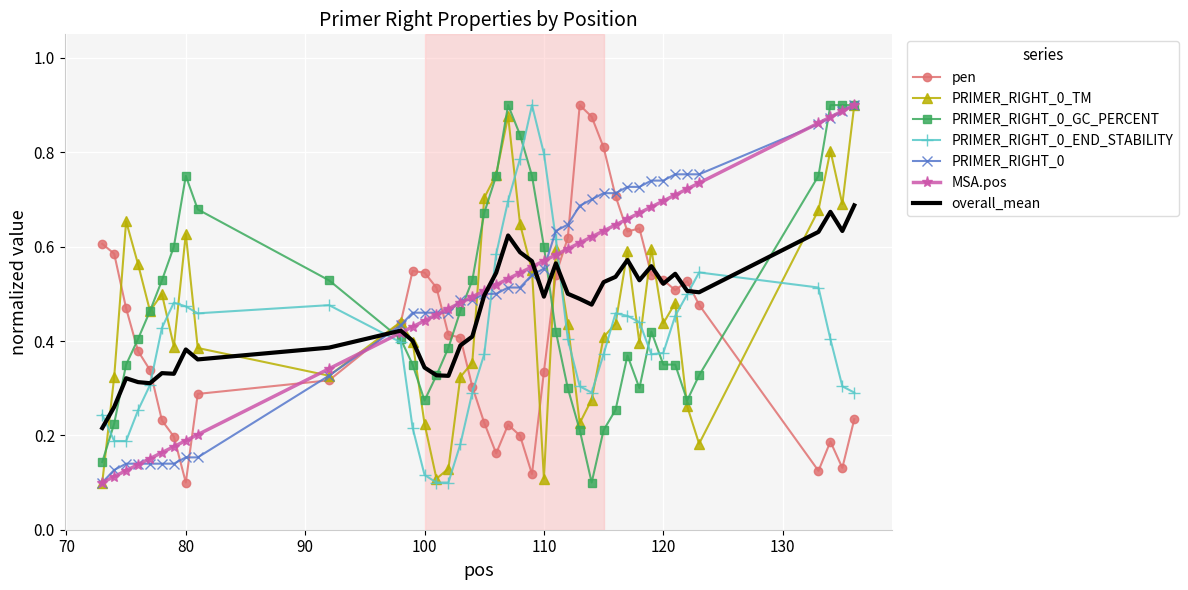

What are all the series names shown in the legend?

pen, PRIMER_RIGHT_0_TM, PRIMER_RIGHT_0_GC_PERCENT, PRIMER_RIGHT_0_END_STABILITY, PRIMER_RIGHT_0, MSA.pos, overall_mean